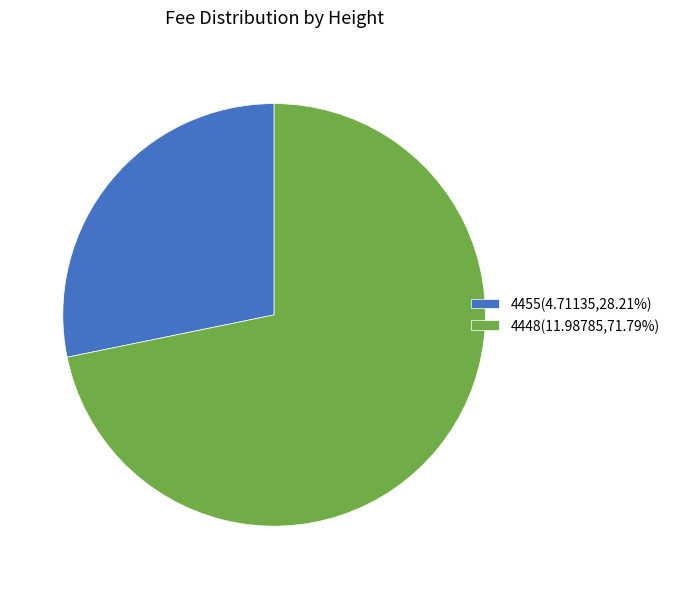

Combined, do 4455(4.71135,28.21%) and 4448(11.98785,71.79%) account for over 50%?

Yes